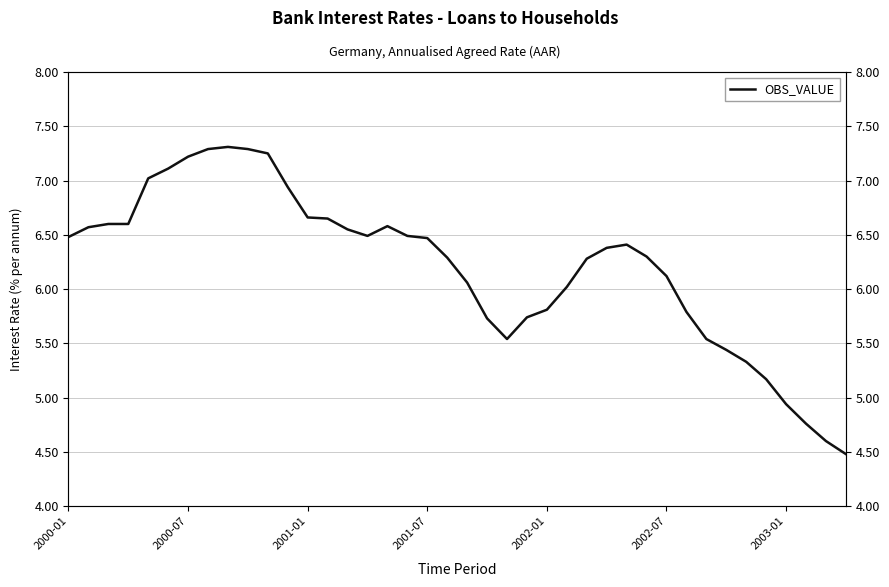

What is the difference between the maximum and second lowest values?

2.7